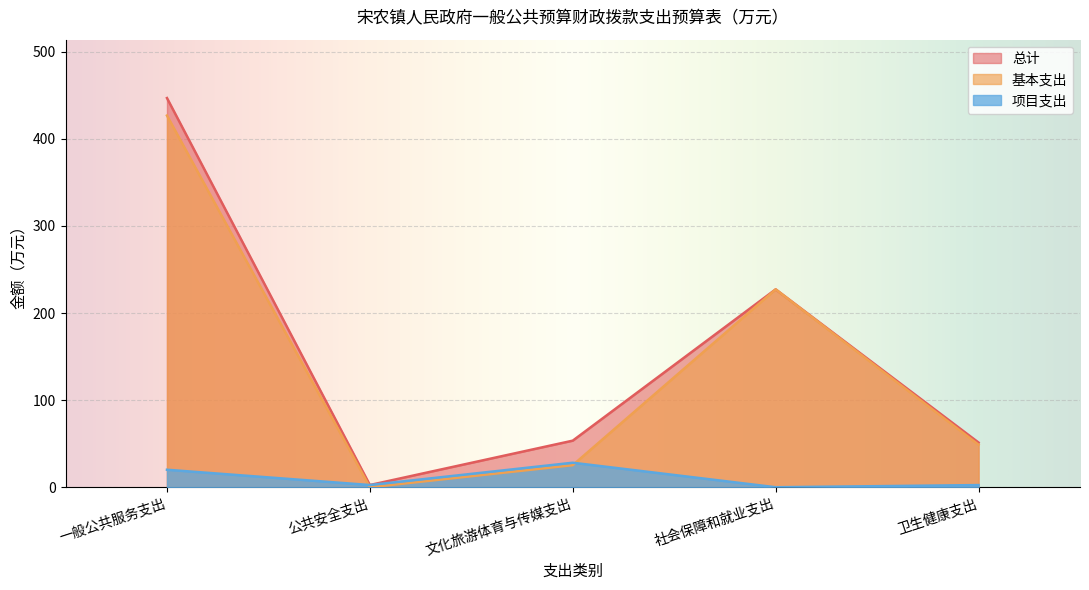

How many lines are shown in the chart?

3